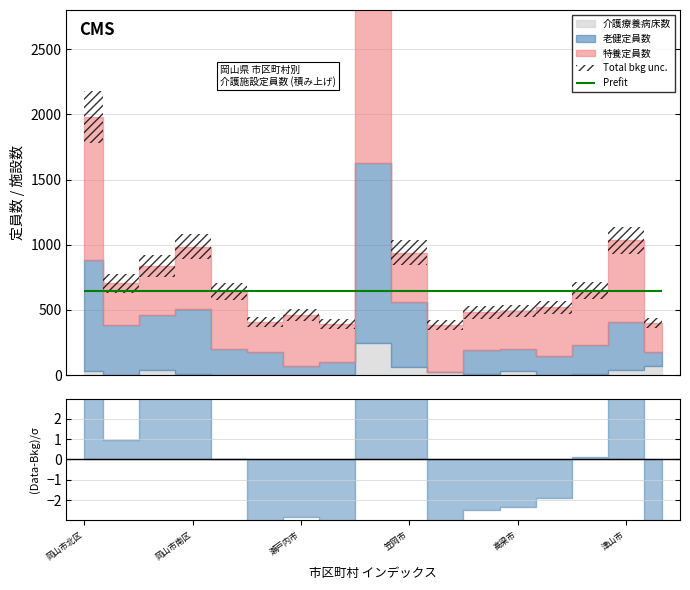

How many interior local peaks does the 老健定員数 series have?

4